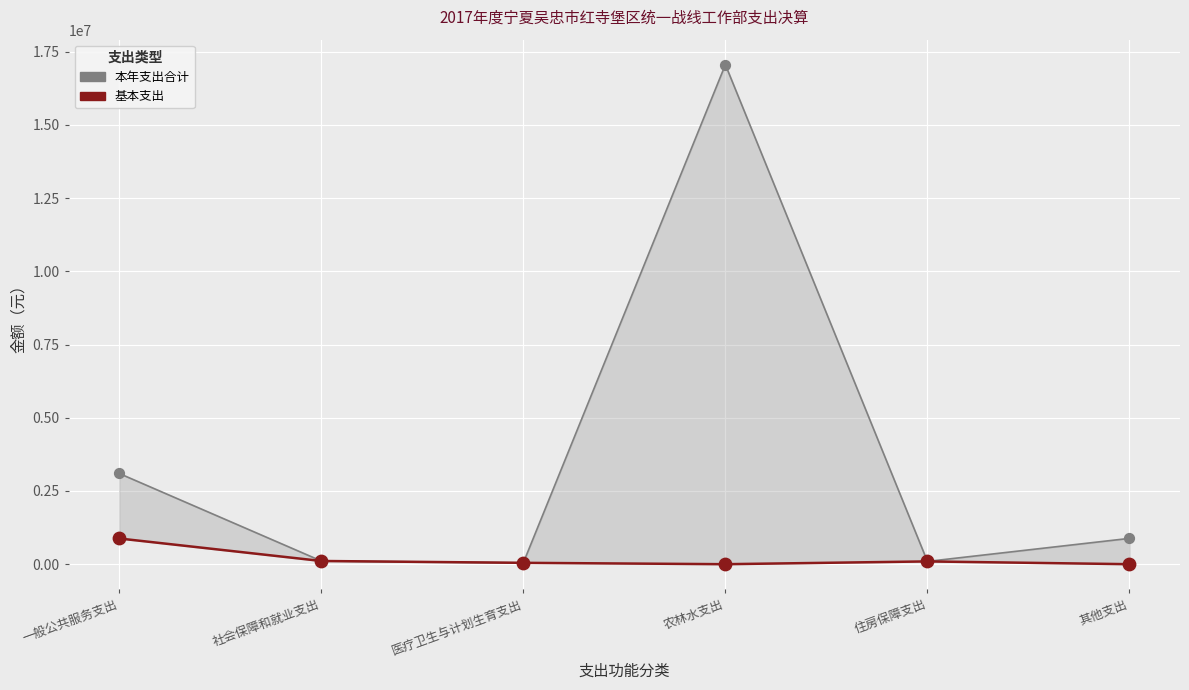

Which series contains the highest Y value?

本年支出合计